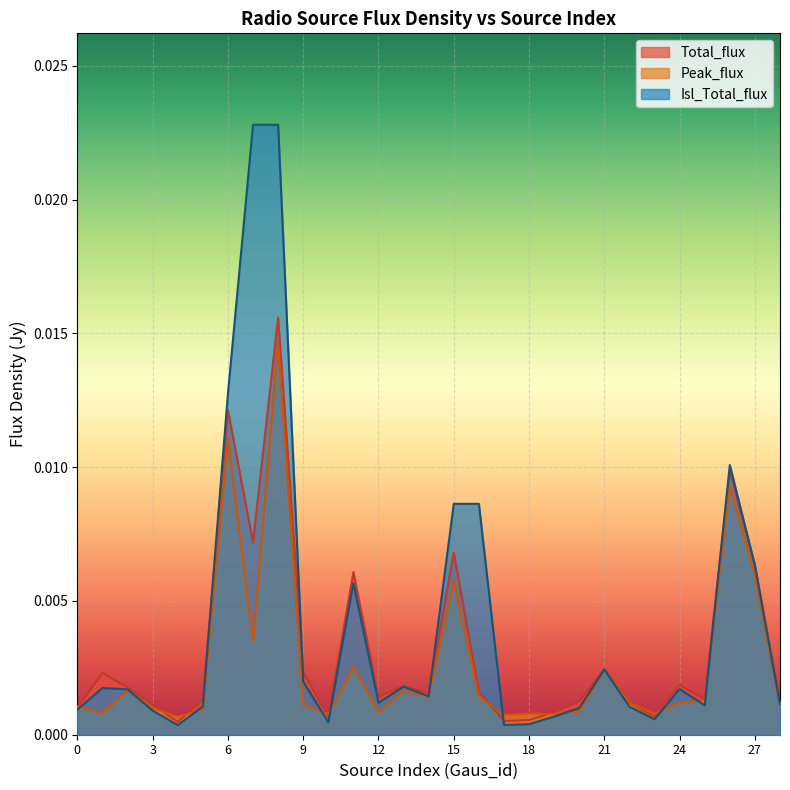

List the series in order of their overall mean, lowest first.

Peak_flux, Total_flux, Isl_Total_flux